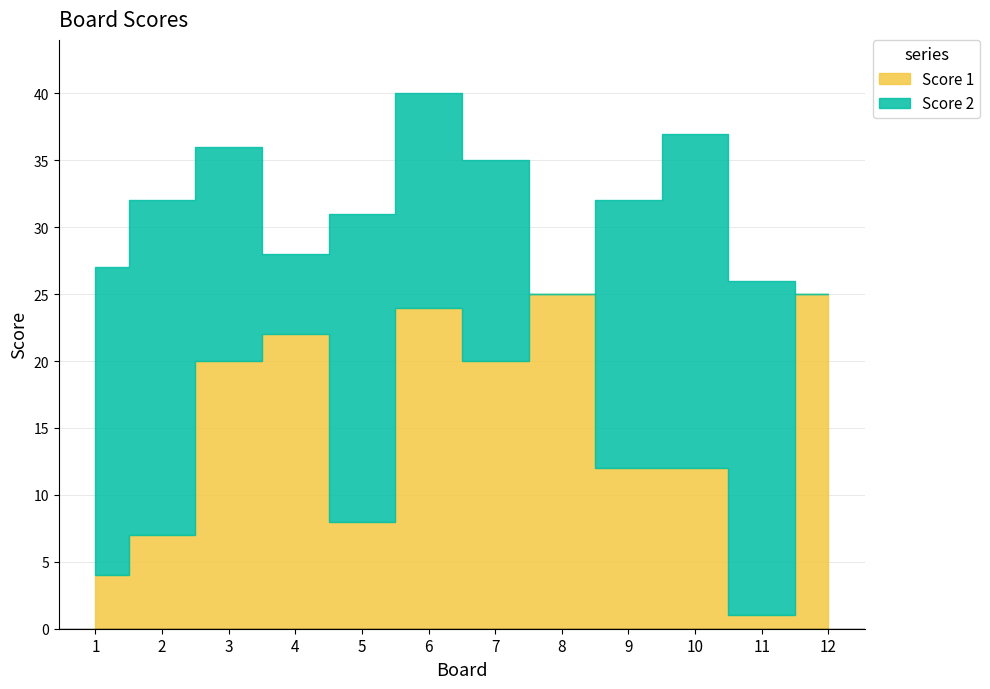

How many values in the Score 2 series are below 20?

6